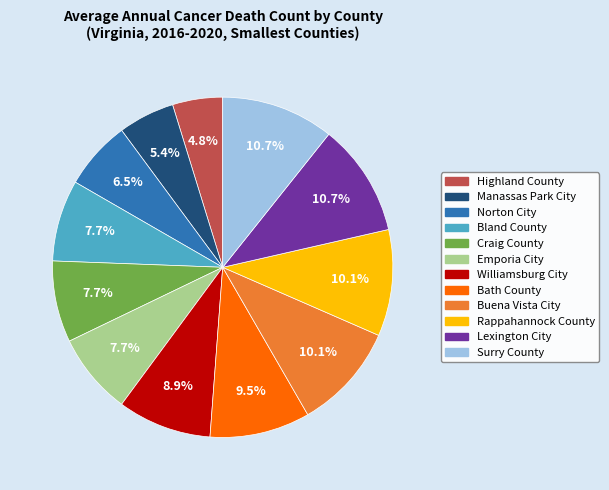

The Buena Vista City slice represents 1% of the pie. True or false?

False